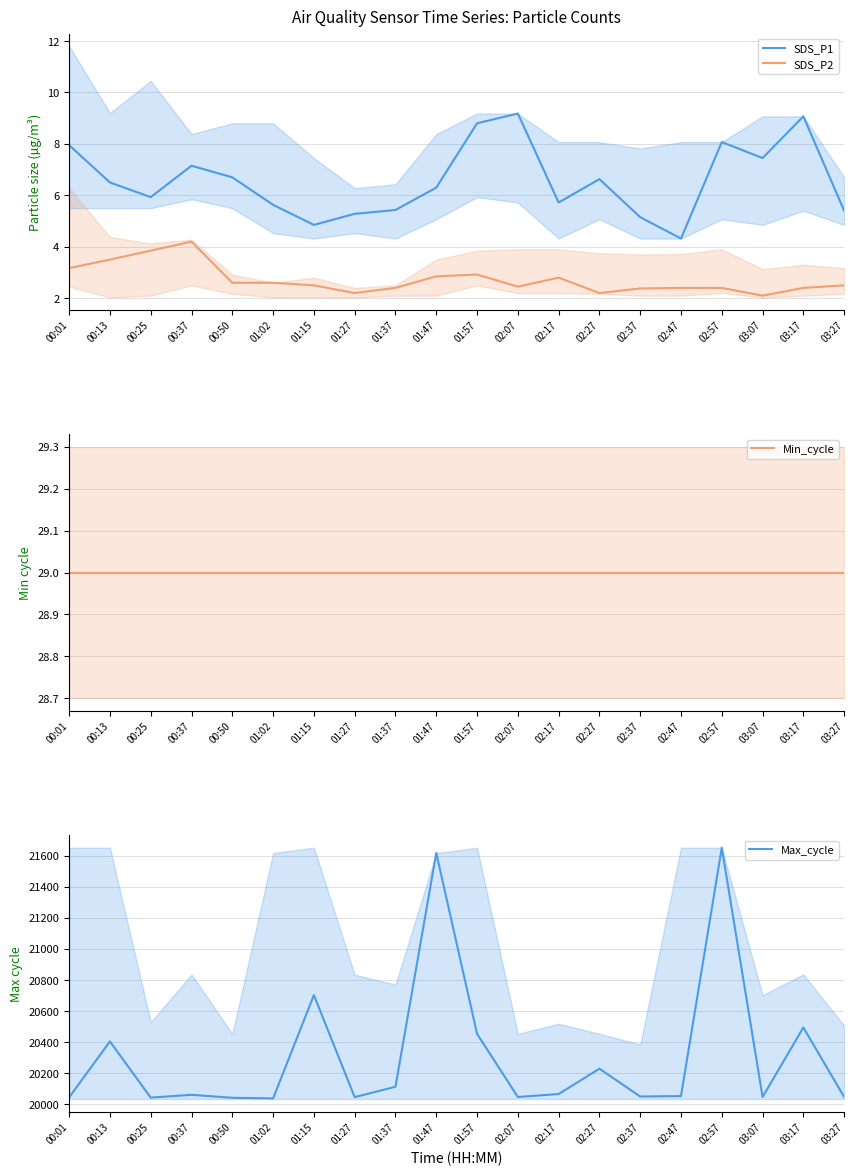

True or false: Max_cycle and Min_cycle intersect in this chart.

False